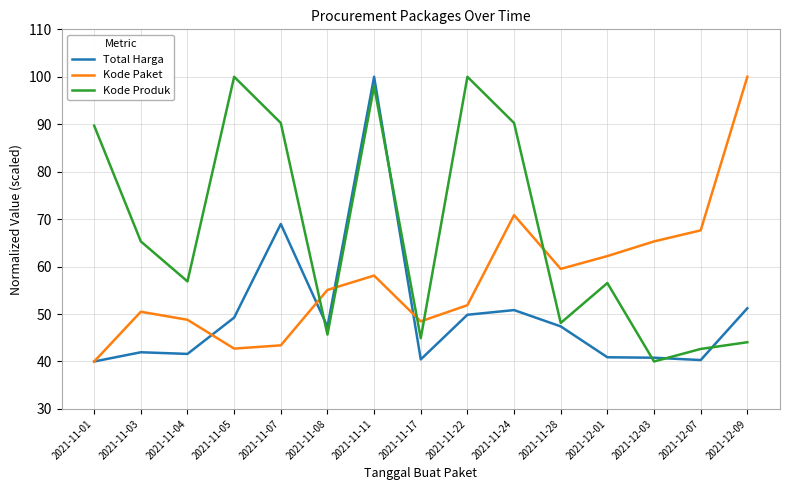

What is the average value of the Kode Produk series?

67.5